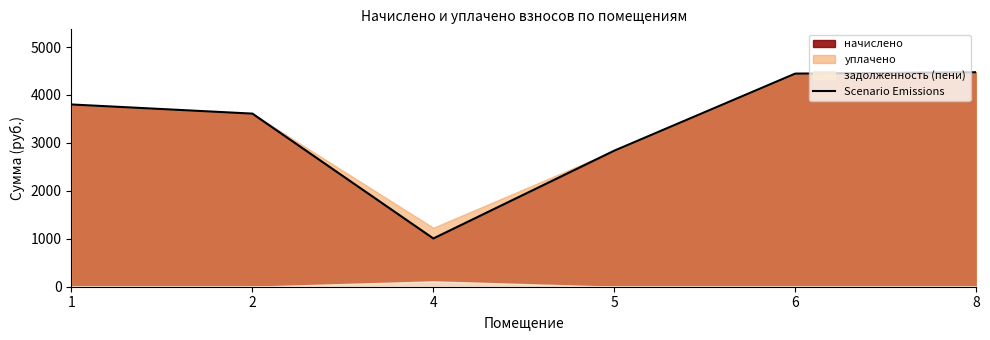

The chart shows a value of 2838.2 at 5. True or false?

True